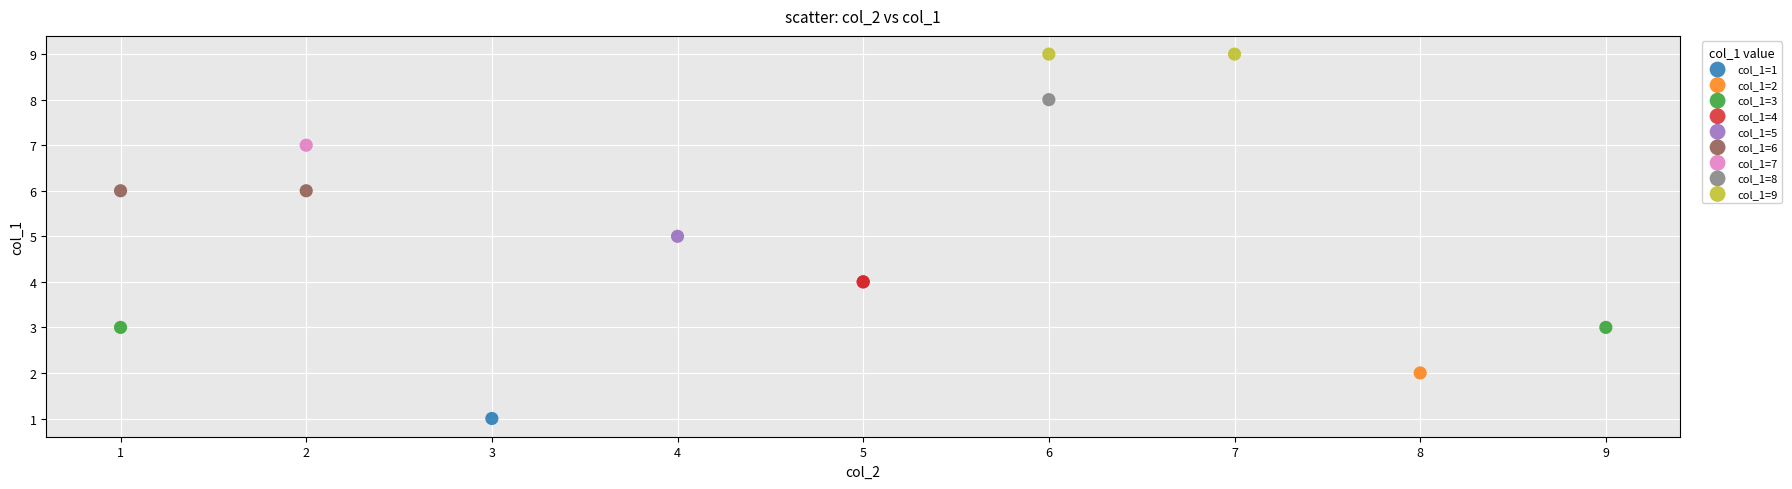

Which series reaches the minimum Y coordinate?

col_1=1